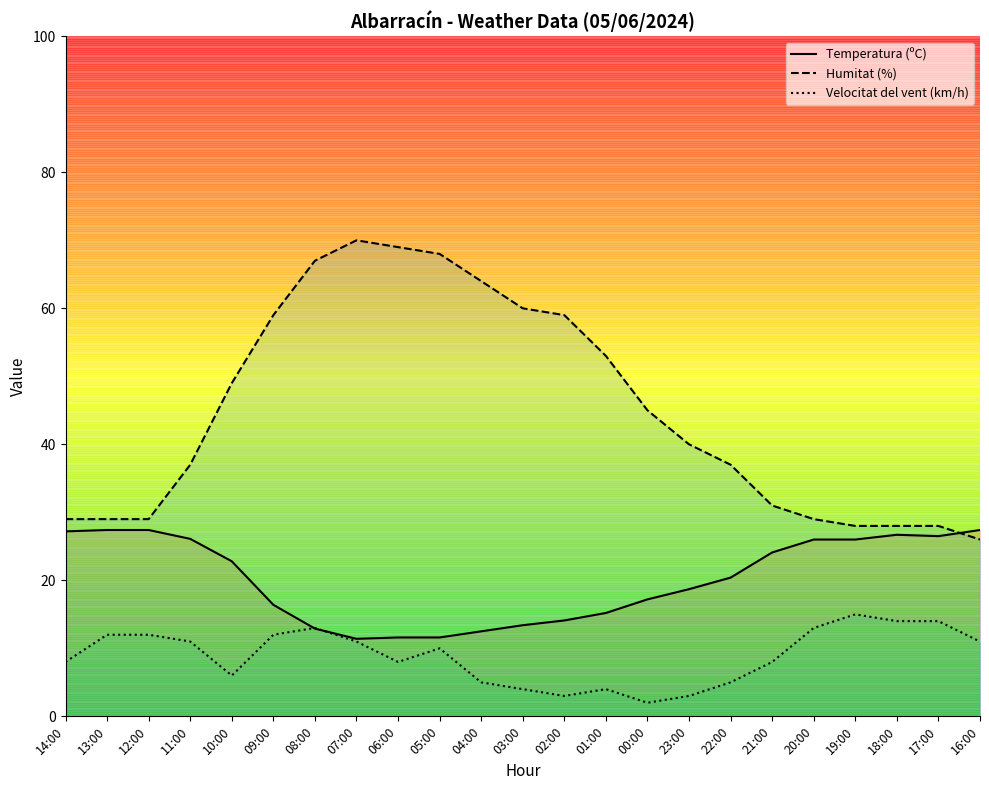

Is it true that Humitat (%) equals 64.0 at 04:00?

True